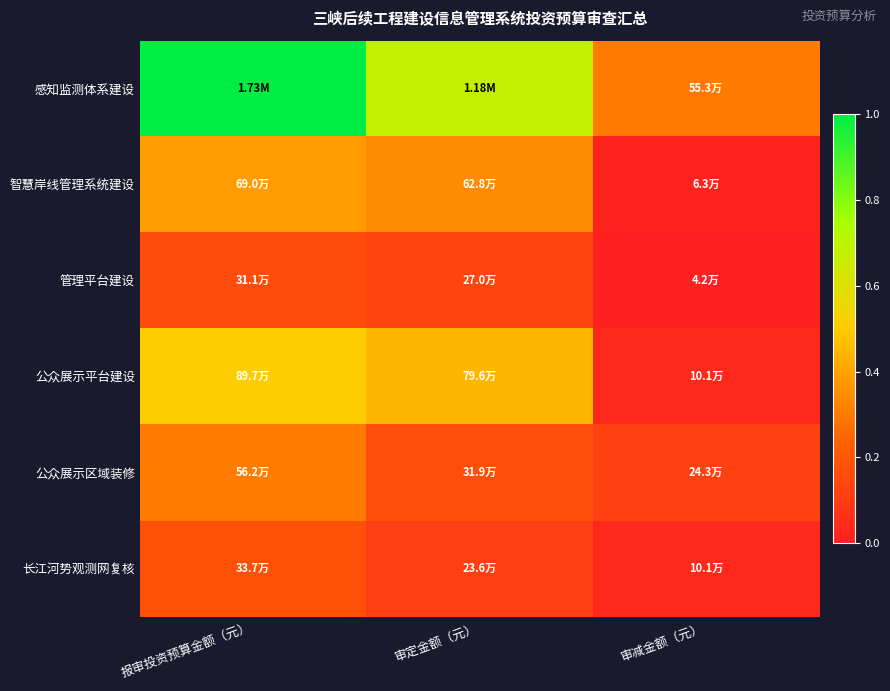

Reading right to left, transcribe all the data shown in this chart.

感知监测体系建设: 审减金额（元）=0.3	审定金额（元）=0.7	报审投资预算金额（元）=1.0
智慧岸线管理系统建设: 审减金额（元）=0.0	审定金额（元）=0.3	报审投资预算金额（元）=0.4
管理平台建设: 审减金额（元）=0.0	审定金额（元）=0.1	报审投资预算金额（元）=0.2
公众展示平台建设: 审减金额（元）=0.0	审定金额（元）=0.4	报审投资预算金额（元）=0.5
公众展示区域装修: 审减金额（元）=0.1	审定金额（元）=0.2	报审投资预算金额（元）=0.3
长江河势观测网复核: 审减金额（元）=0.0	审定金额（元）=0.1	报审投资预算金额（元）=0.2